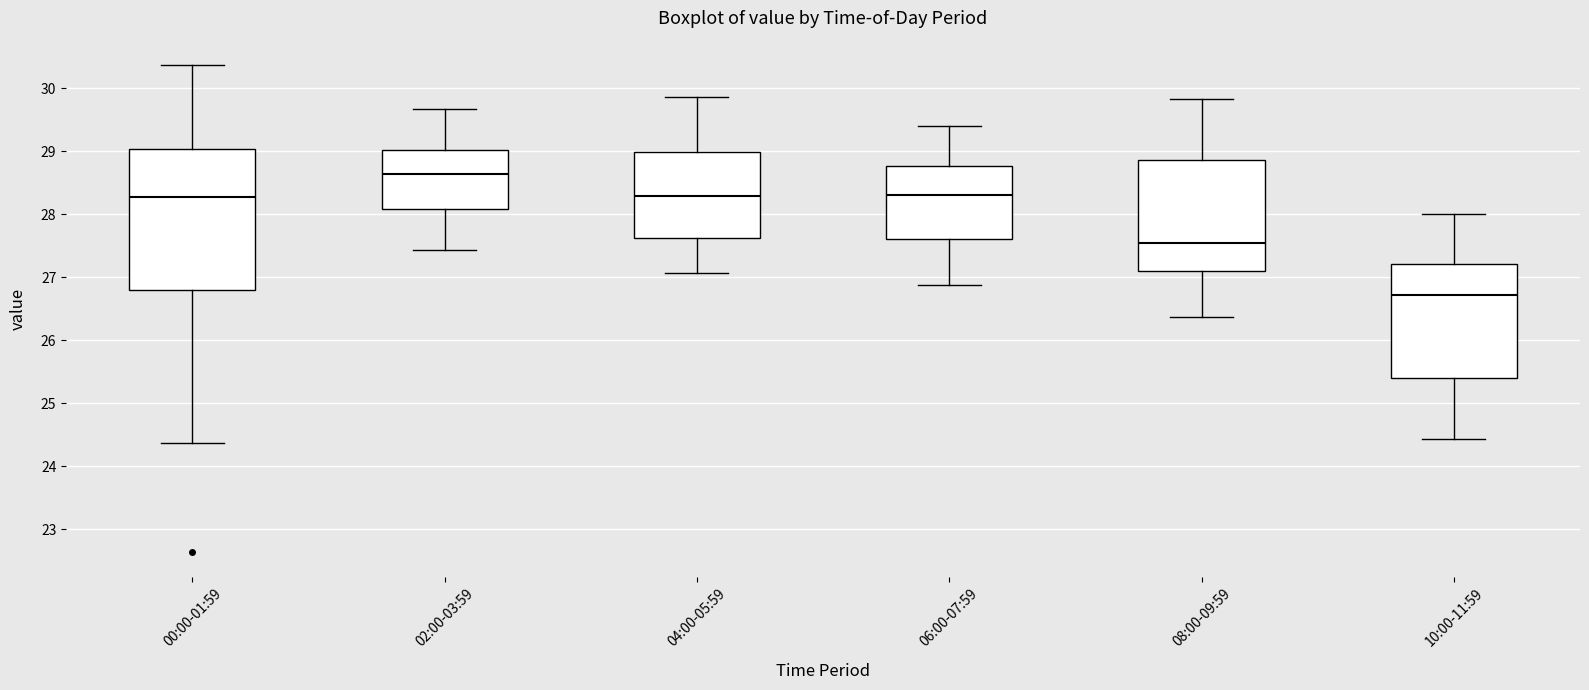

Reading left to right, read every box against the y-axis: the position of its median line, the range the box covers, and the ends of its whiskers. The values are not printed on the chart, so give them approximately, as read against the axis.

00:00-01:59: median 28.3, box 26.8 to 29.0, whiskers 24.4 to 30.4
02:00-03:59: median 28.6, box 28.1 to 29.0, whiskers 27.4 to 29.7
04:00-05:59: median 28.3, box 27.6 to 29.0, whiskers 27.1 to 29.9
06:00-07:59: median 28.3, box 27.6 to 28.8, whiskers 26.9 to 29.4
08:00-09:59: median 27.6, box 27.1 to 28.9, whiskers 26.4 to 29.8
10:00-11:59: median 26.7, box 25.4 to 27.2, whiskers 24.4 to 28.0